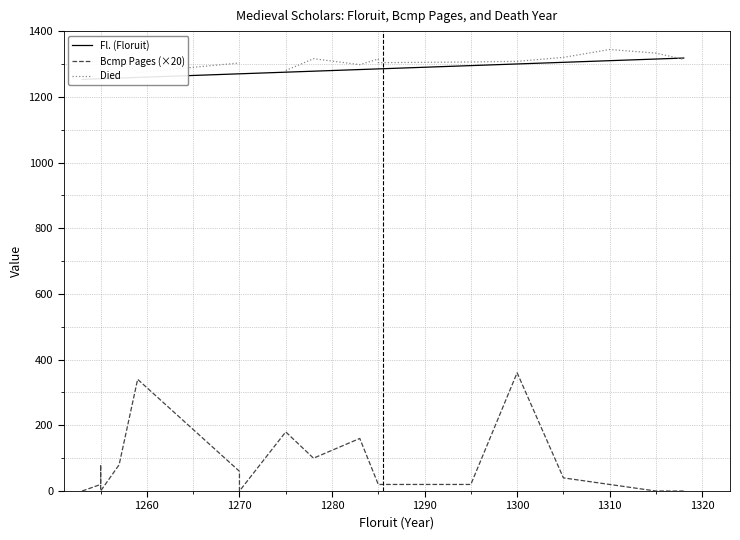

True or false: Bcmp Pages (×20) and Died cross at least once.

False